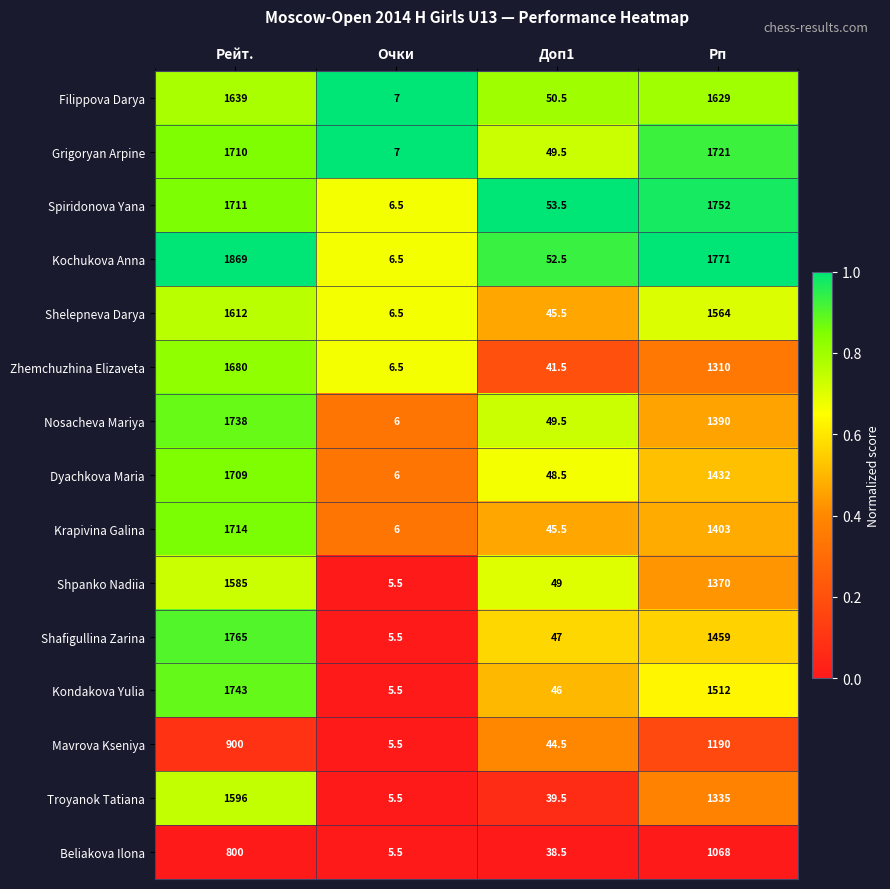

How many data points in Spiridonova Yana are less than 1711?

2